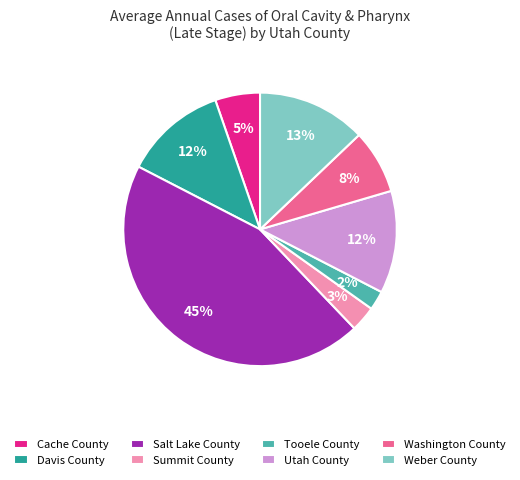

Which slice is the smallest?

Tooele County